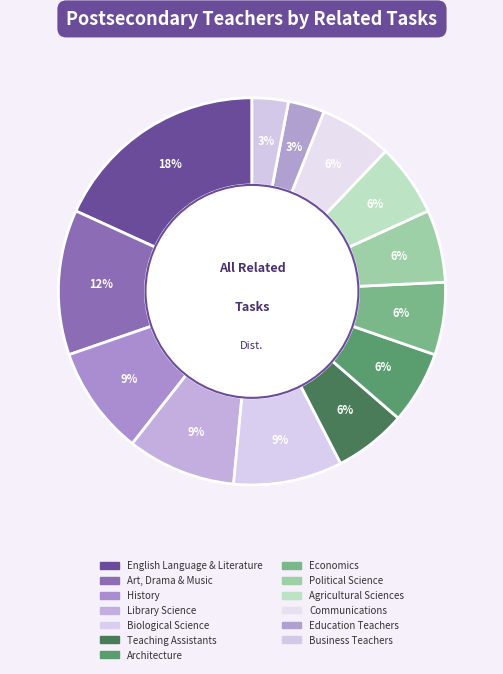

Does any single category account for the majority?

No